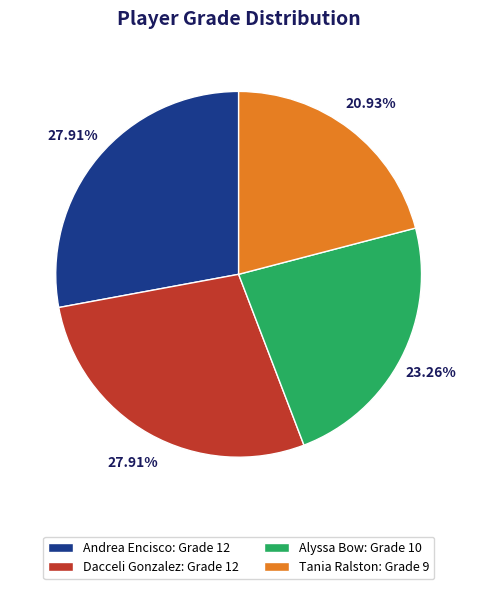

Combined, what portion of the pie is Andrea Encisco and Tania Ralston?

48.8%